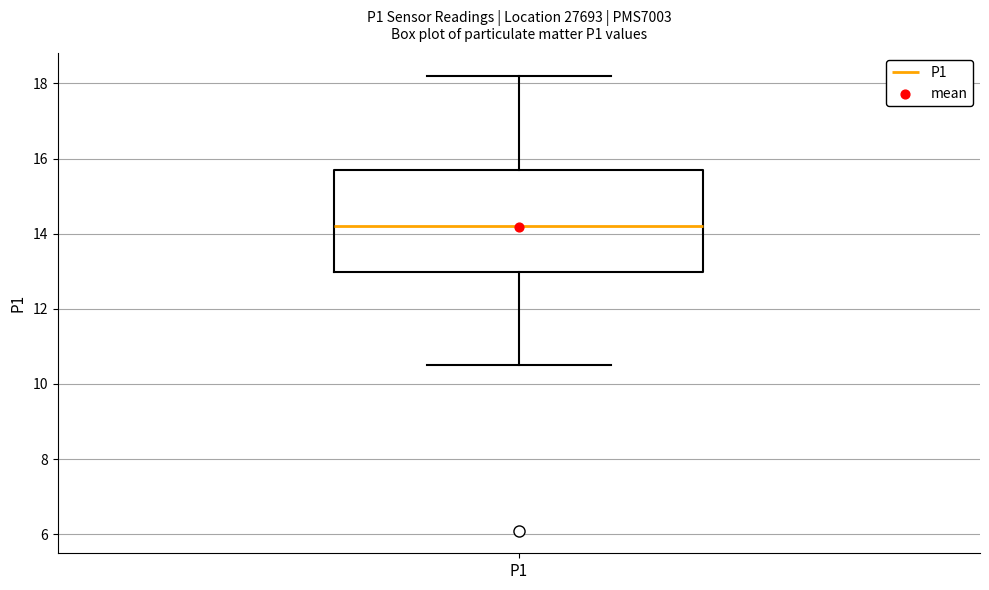

Transcribe this box plot: give where the median line is, the range the box spans, and where the two whiskers end, as read against the y-axis. The values are not printed on the chart, so give them approximately, as read against the axis.

median 14.2, box 13.0 to 15.6, whiskers 10.6 to 18.2